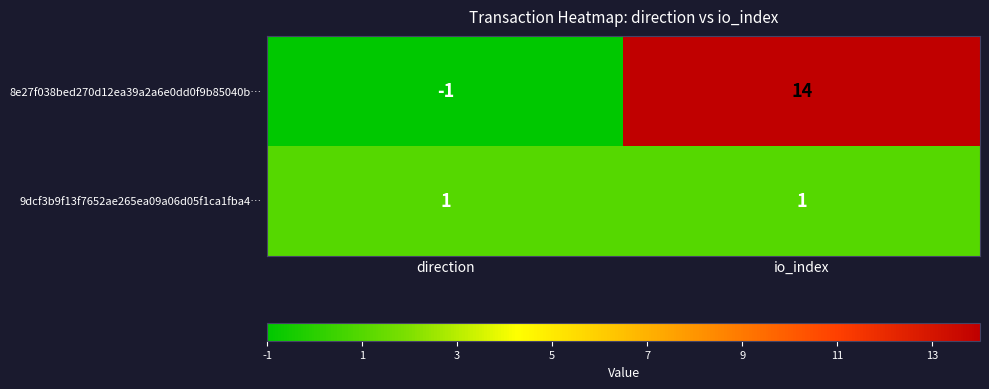

What is the sum of the 8e27f038bed270d12ea39a2a6e0dd0f9b85040b… values at io_index and direction?

13